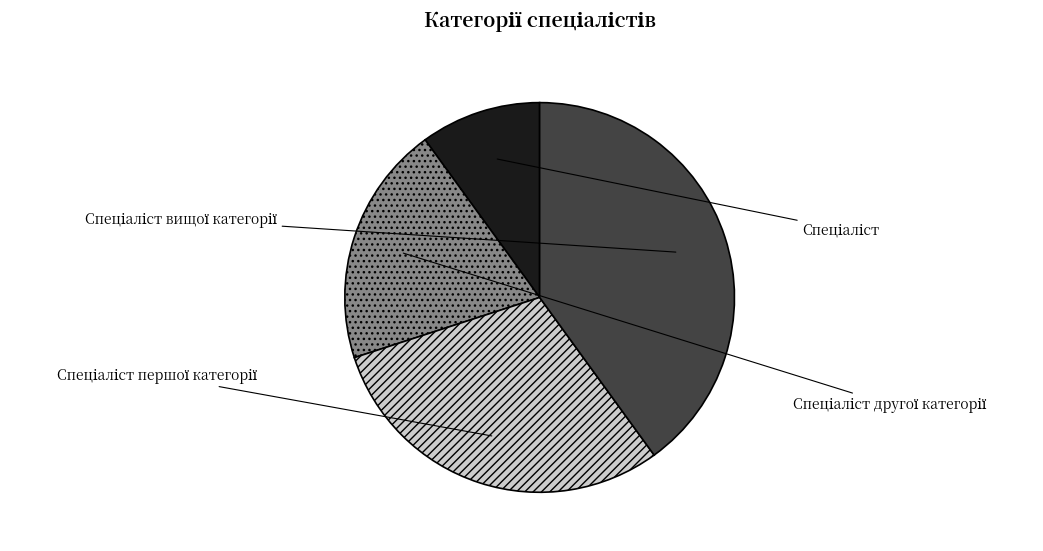

What is the ratio of the value at Спеціаліст першої категорії to the value at Спеціаліст вищої категорії?

0.8